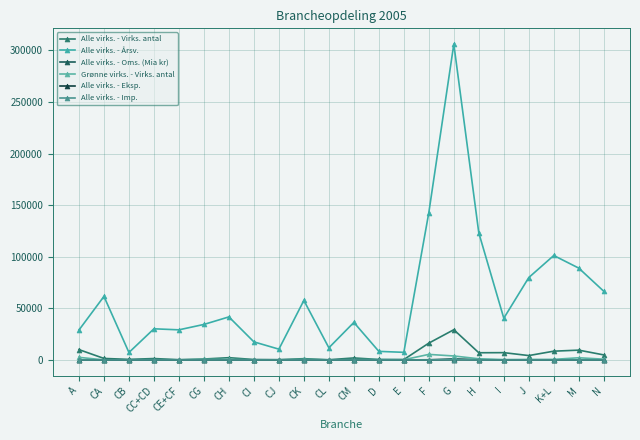

Which series changed the most between CM and M?

Alle virks. - Årsv.